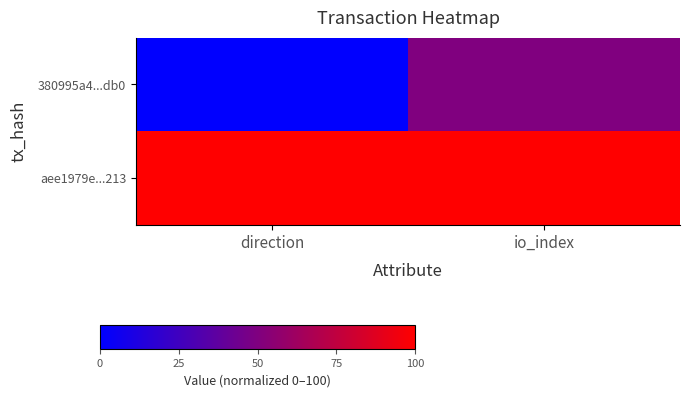

Reading left to right, list all the values displayed in this chart.

380995a4...db0: direction=0	io_index=50
aee1979e...213: direction=100	io_index=100